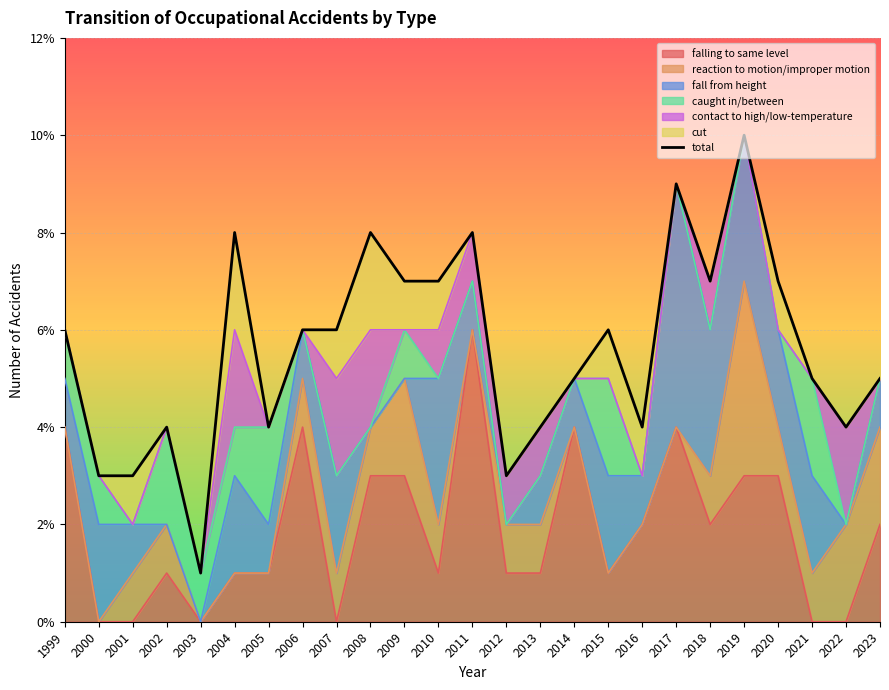

True or false: the data has more than 0 interior local peaks.

True